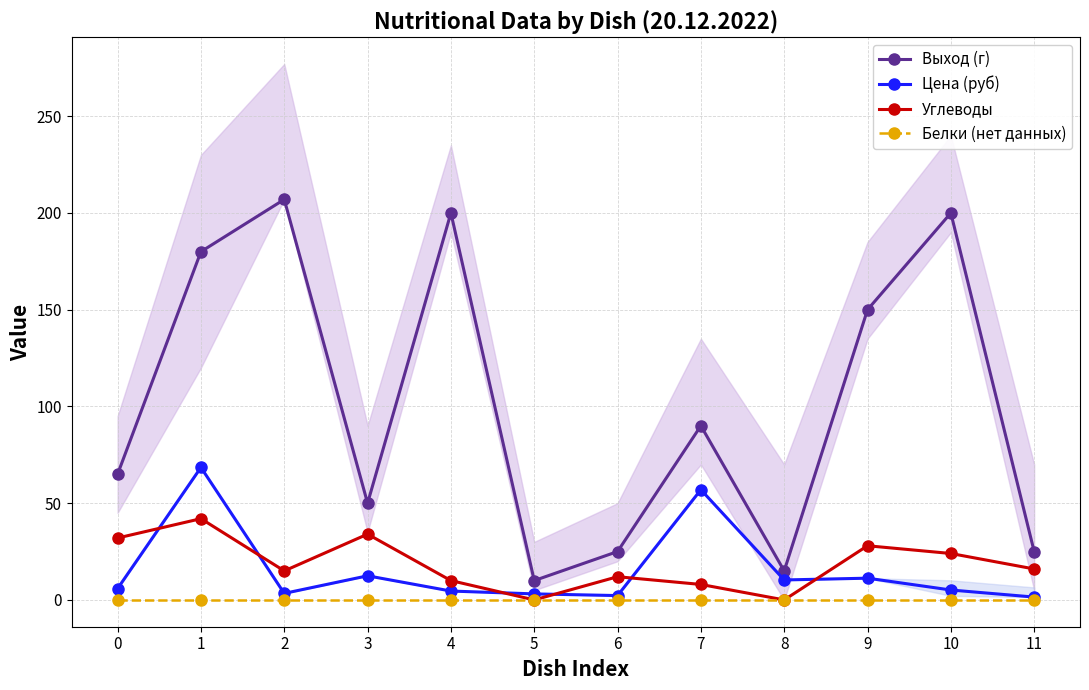

What is the average value of the Углеводы series?

18.4